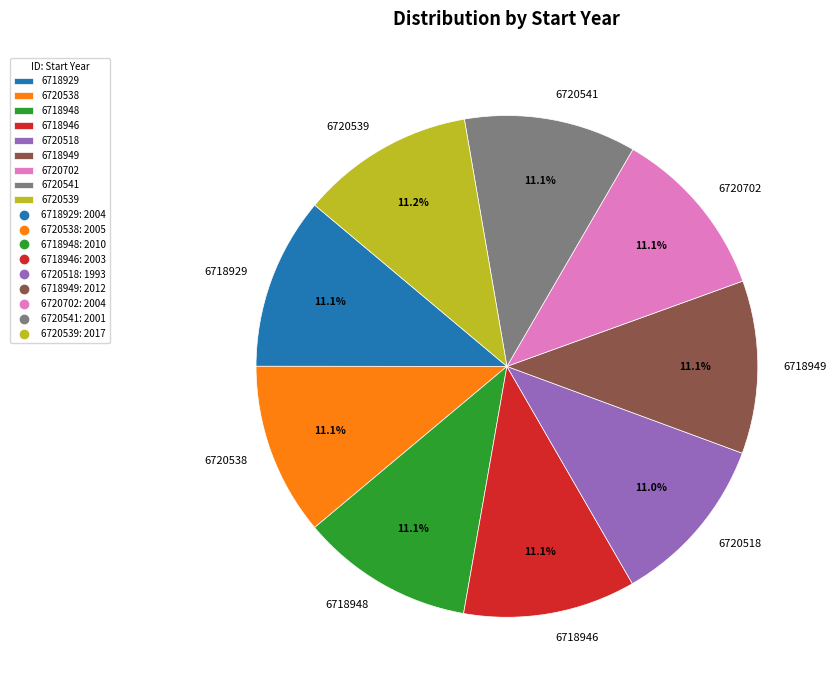

Is it true that 6720539 is 11% of the pie?

True